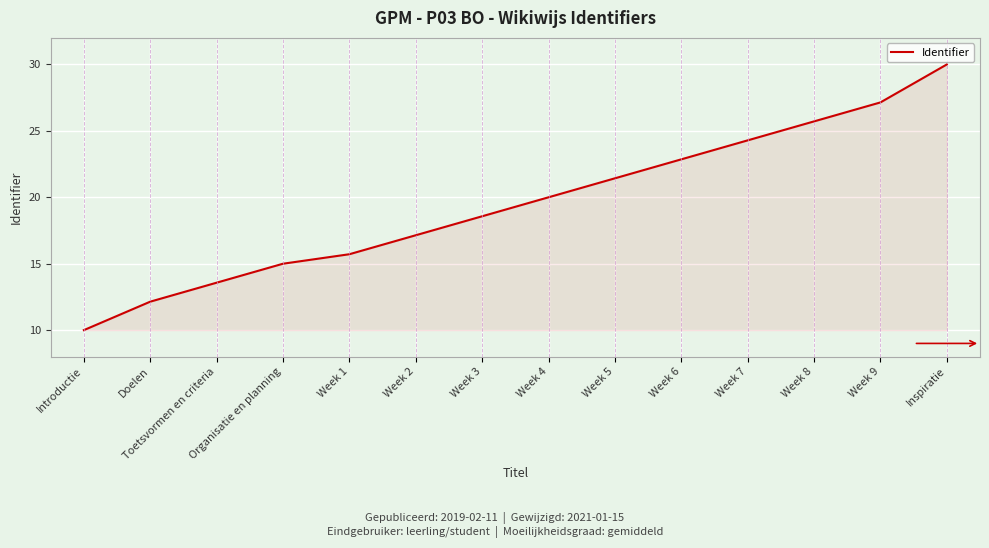

What is the ratio of the value at Week 5 to the value at Week 1?

1.4